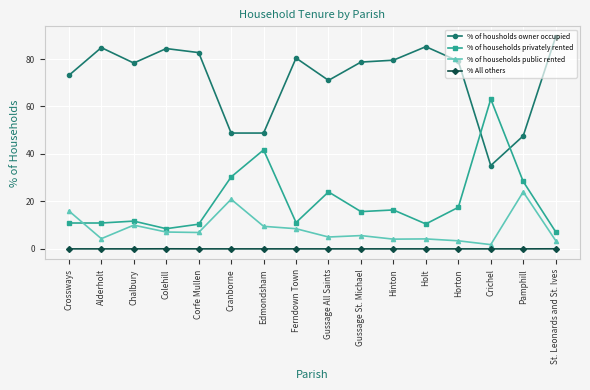

Which label corresponds to the largest value in the chart?

St. Leonards and St. Ives